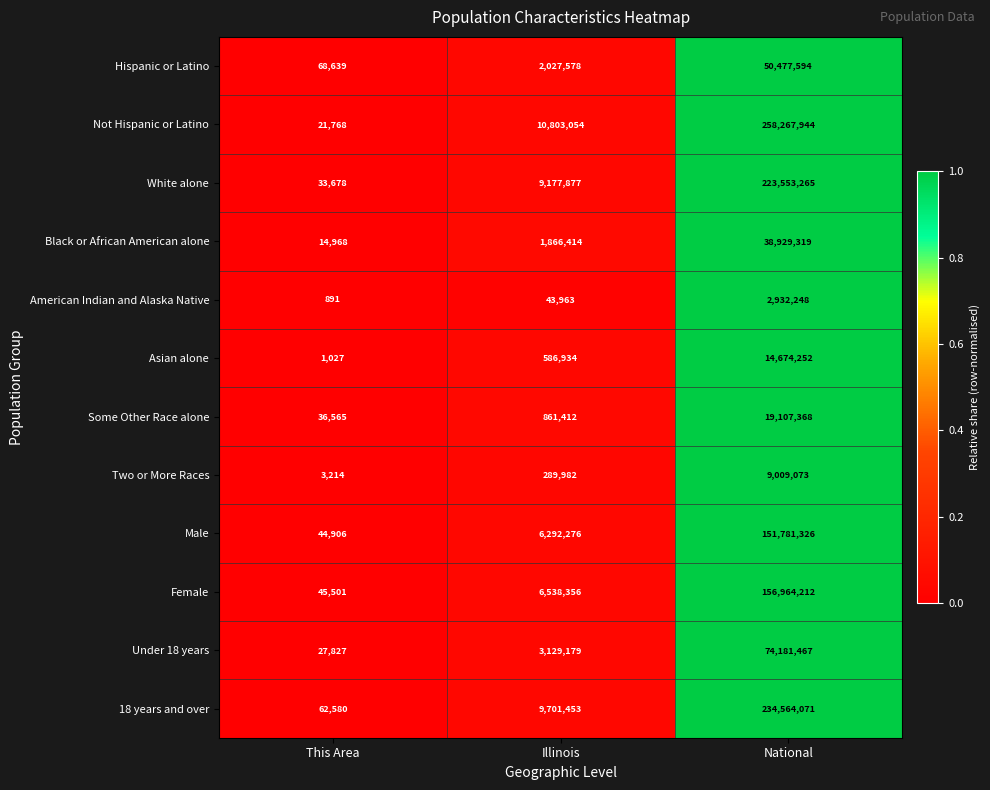

Where is Male nearest to the value 75913116?

Illinois